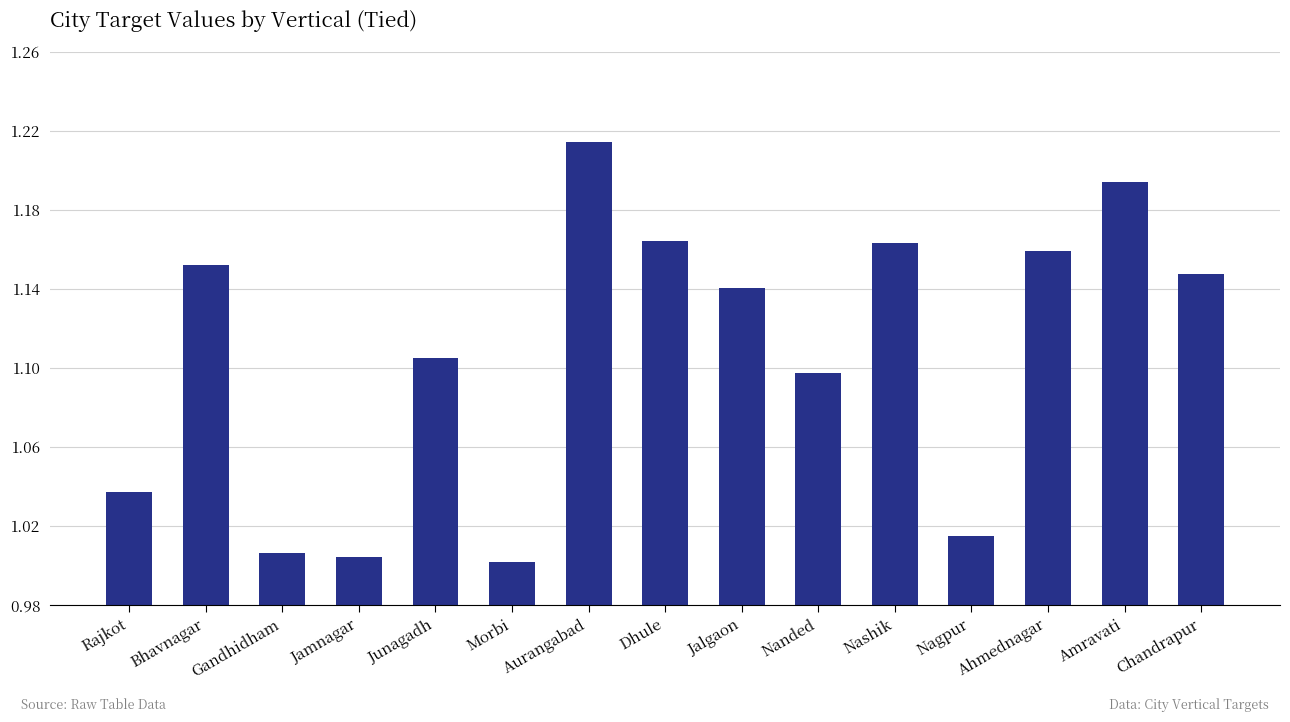

What is the label of the 13th bar from the right?

Gandhidham